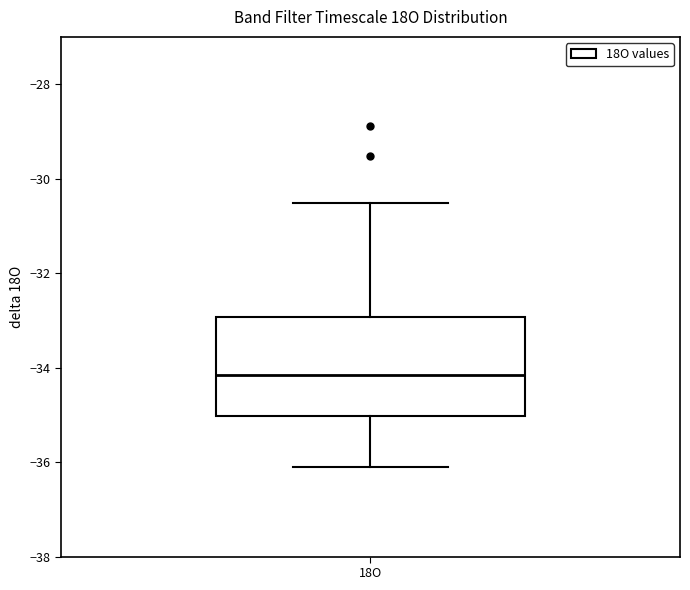

Read this box plot against the y-axis: the position of the median line, the range covered by the box, and the ends of both whiskers. The values are not printed on the chart, so give them approximately, as read against the axis.

median -34.2, box -35.0 to -33.0, whiskers -36.2 to -30.6